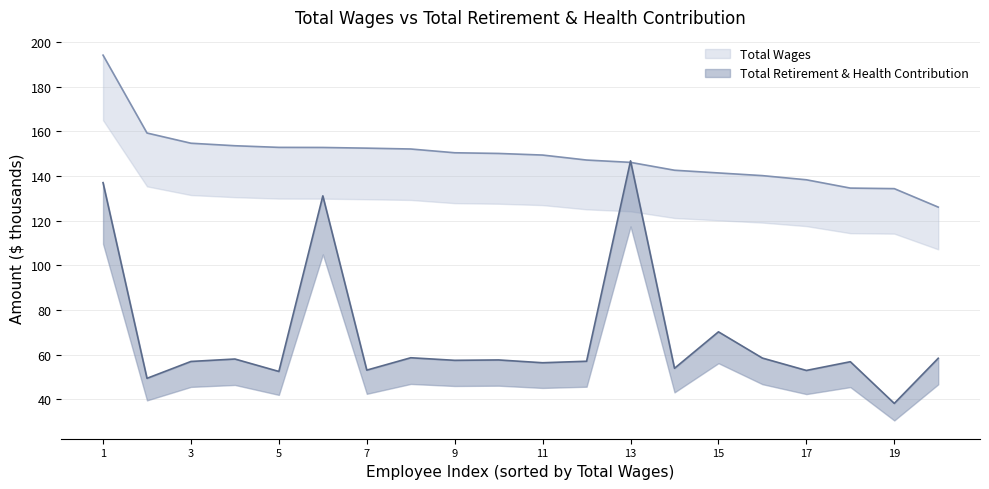

The value of Total Retirement & Health Contribution at 152065 is 58.6. True or false?

True